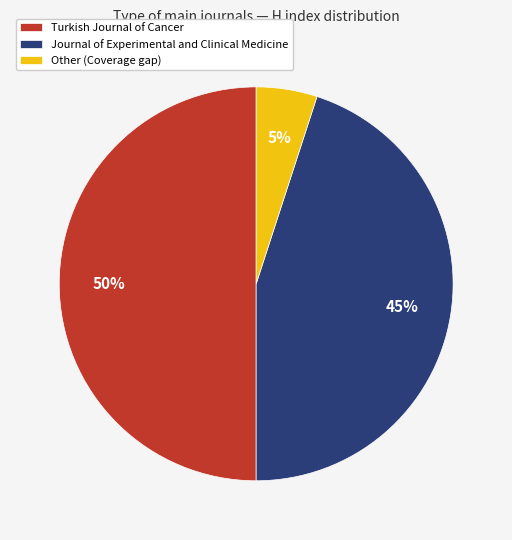

Which category has the smallest portion of the pie?

Other (Coverage gap)